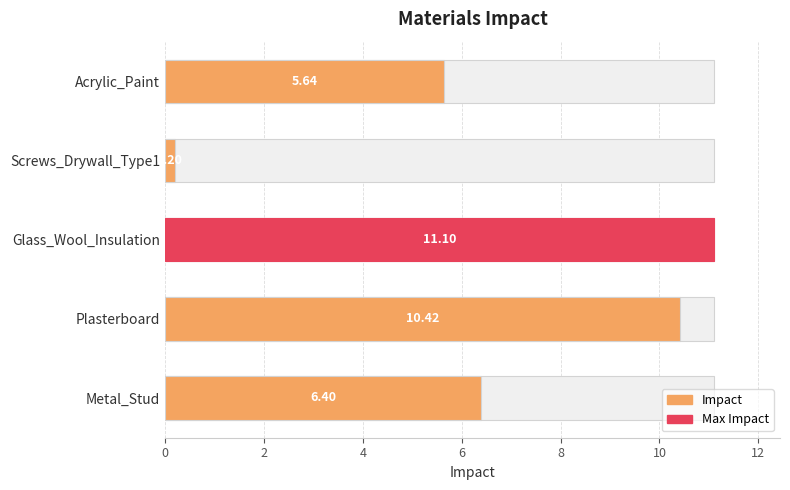

The value at 2 is 14.7. True or false?

False